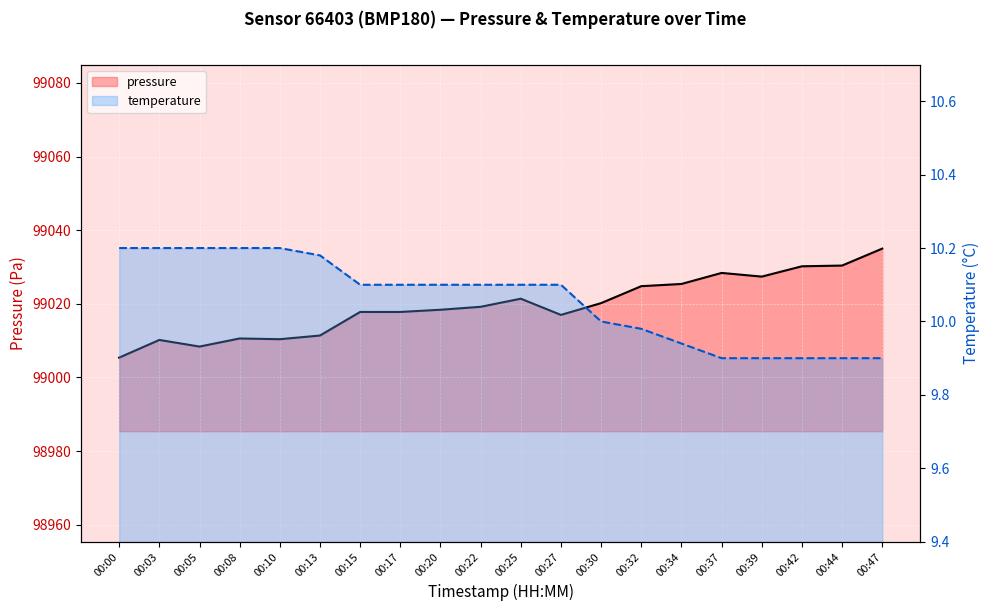

List the series in order of their overall mean, lowest first.

temperature, pressure